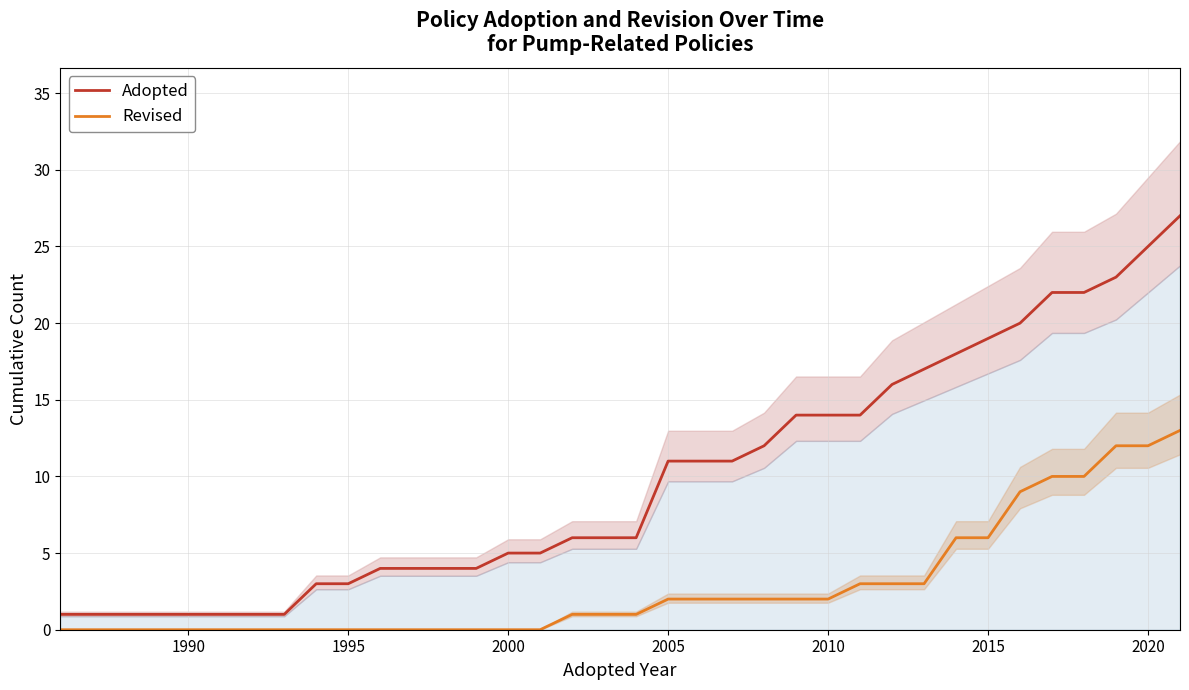

Is it true that Revised equals 0 at 1990?

True